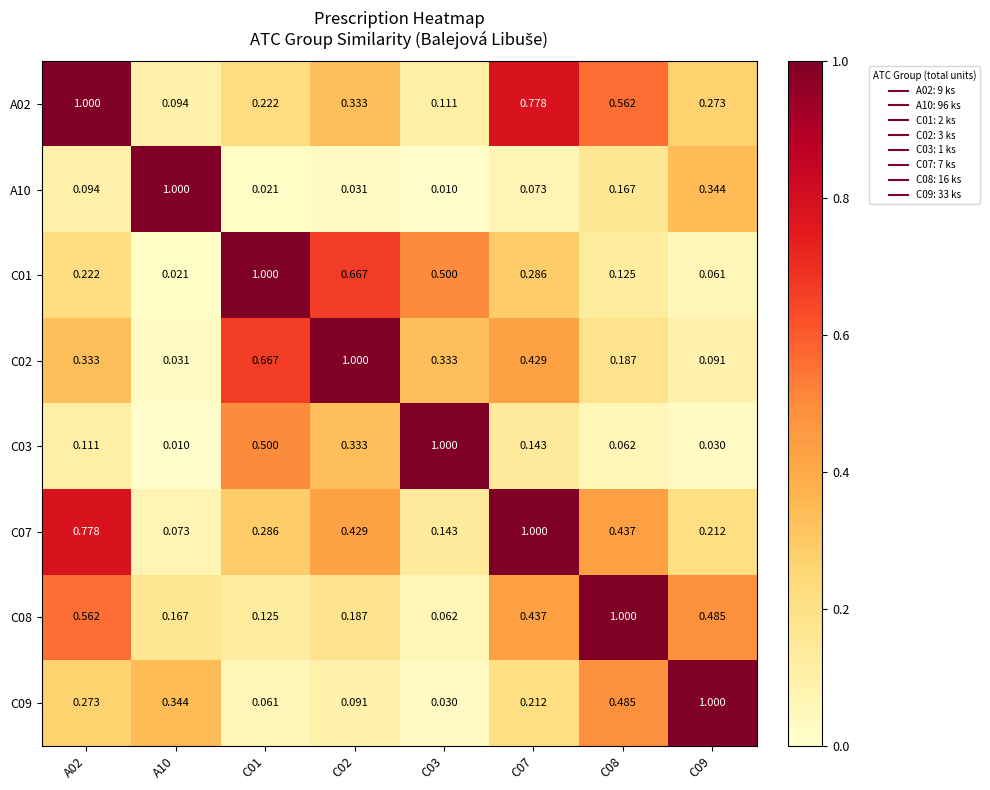

Is the value of A10 at C01 greater than the value of C09 at C03?

No